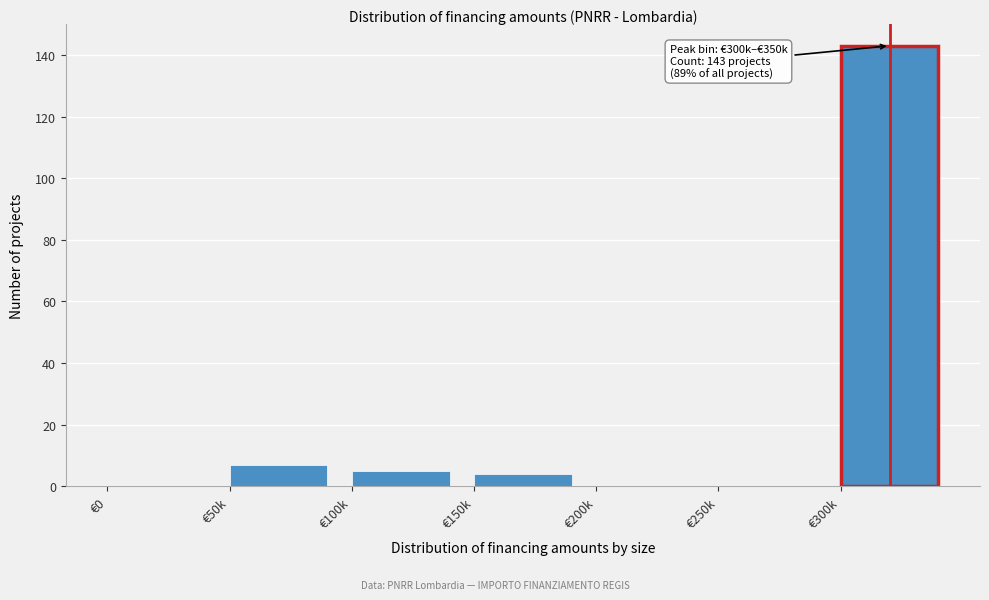

Reading left to right, list all the values displayed in this chart.

€0=0	€50k=7	€100k=5	€150k=4	€200k=0	€250k=0	€300k=143